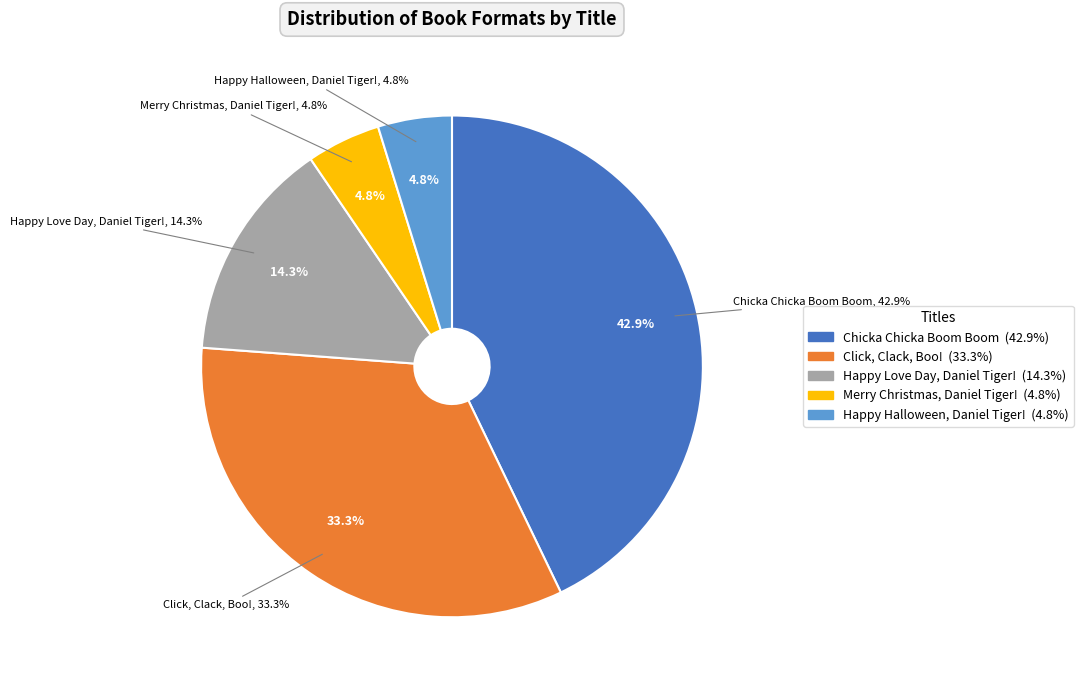

To the nearest percent, what is the combined percentage of Merry Christmas, Daniel Tiger! and Happy Love Day, Daniel Tiger!?

19%